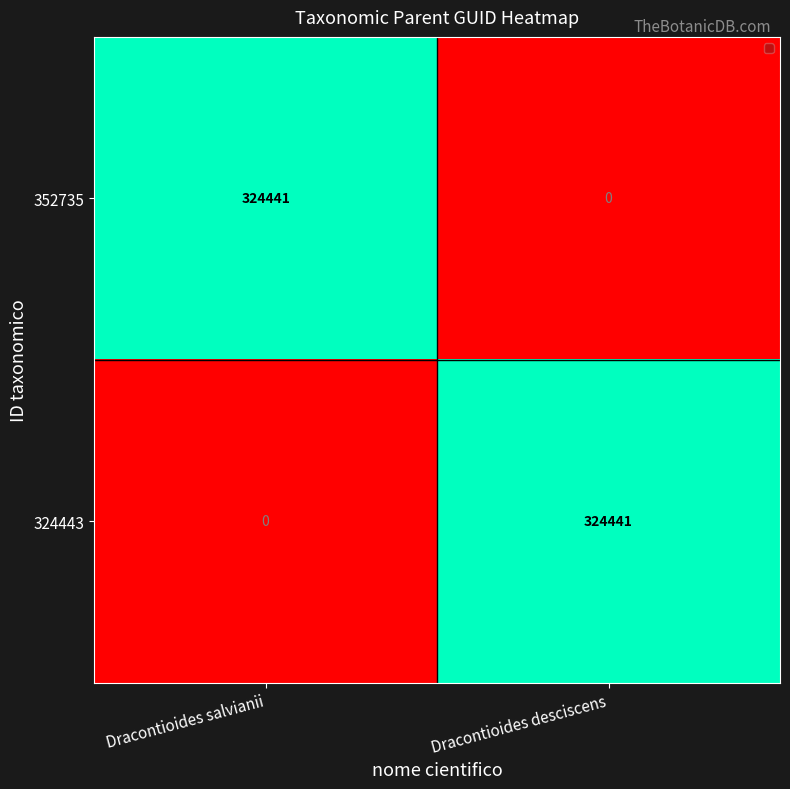

What is the spread (max minus min) of values at Dracontioides salvianii?

324441